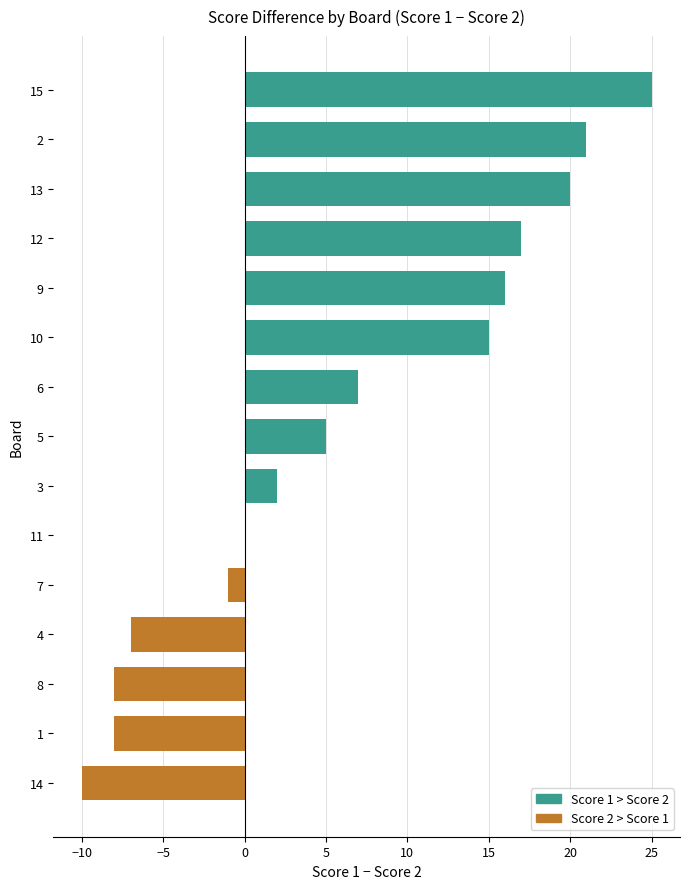

Reading bottom to top, what are all the values shown in this chart?

14=-10	1=-8	8=-8	4=-7	7=-1	11=0	3=2	5=5	6=7	10=15	9=16	12=17	13=20	2=21	15=25